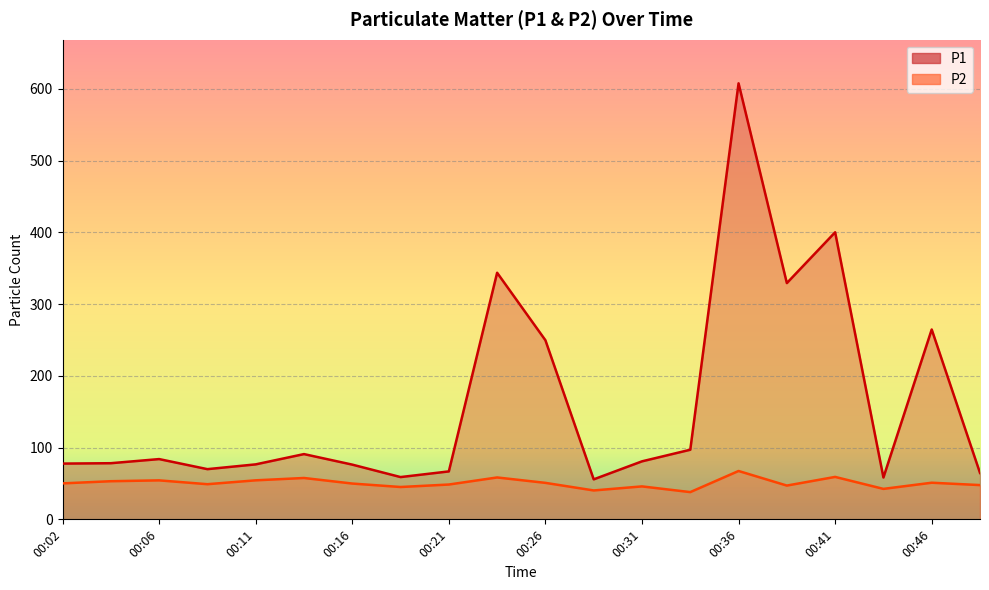

Which category has the lowest value in the P1 series?

00:29